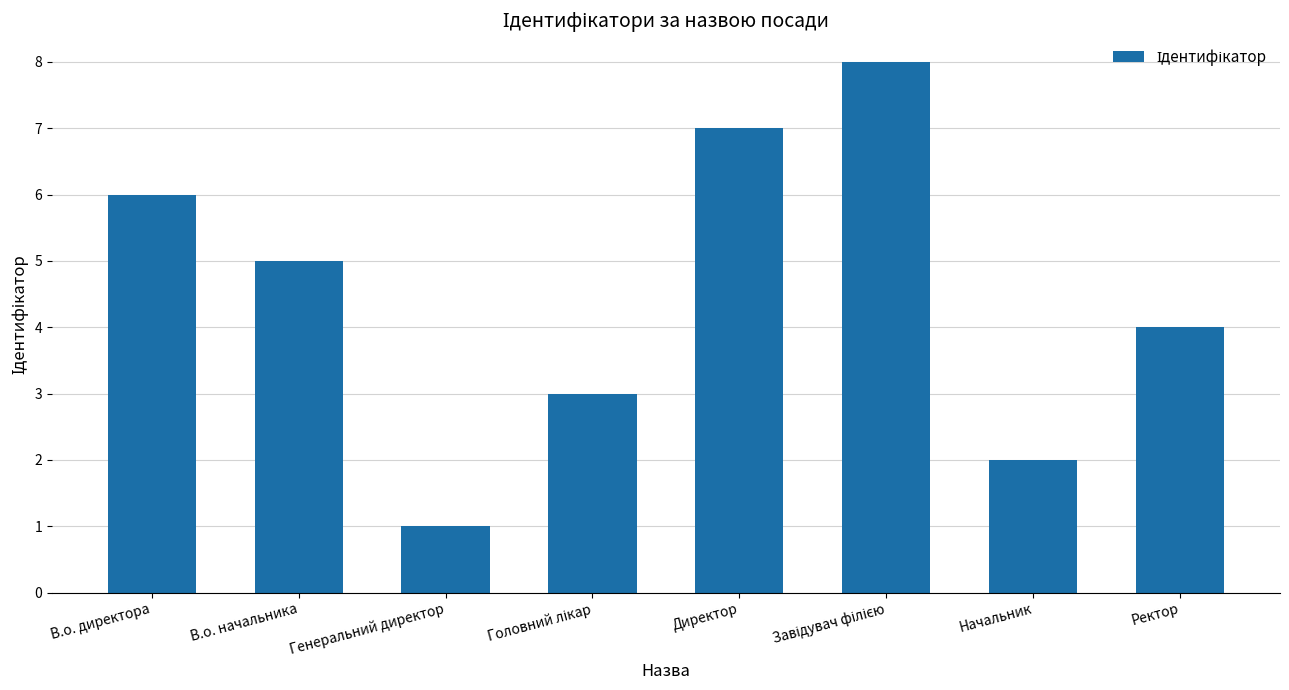

What value does the data have at Генеральний директор?

1